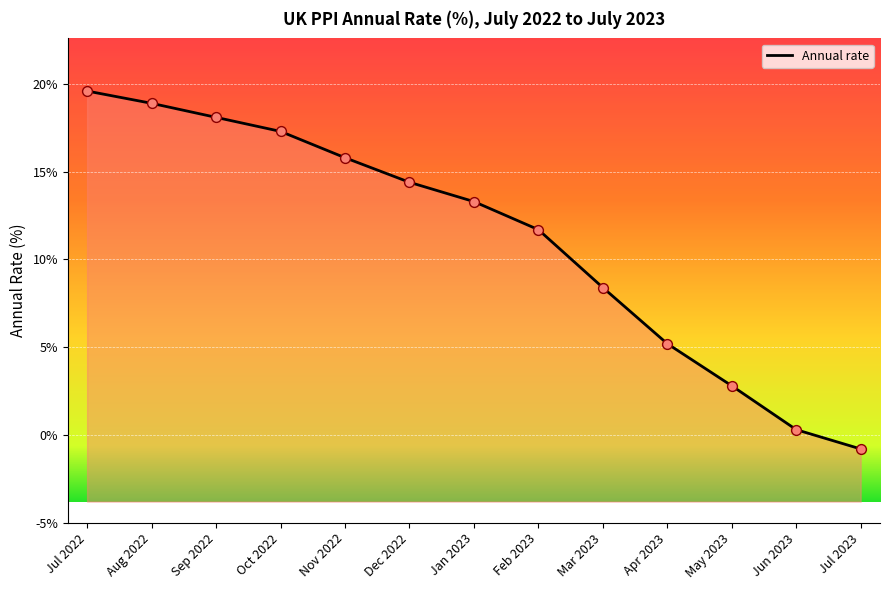

What is the ratio of the value at Dec 2022 to the value at Nov 2022?

0.9